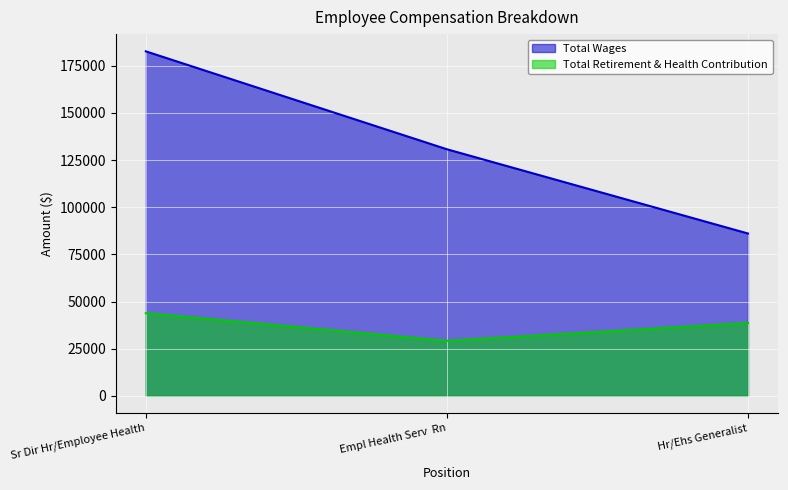

Which series has the widest spread of values?

Total Wages